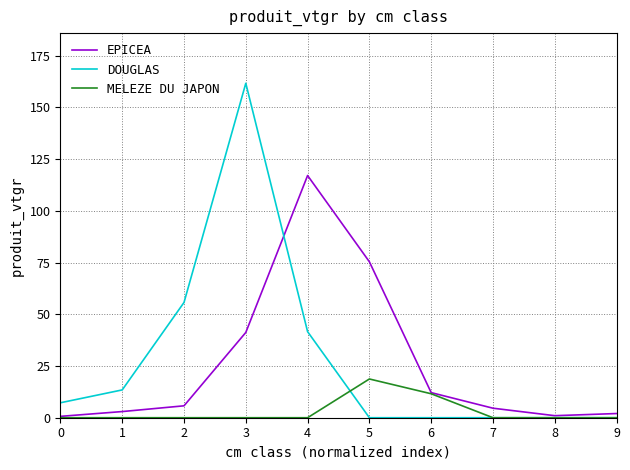

True or false: MELEZE DU JAPON and DOUGLAS cross at least once.

True